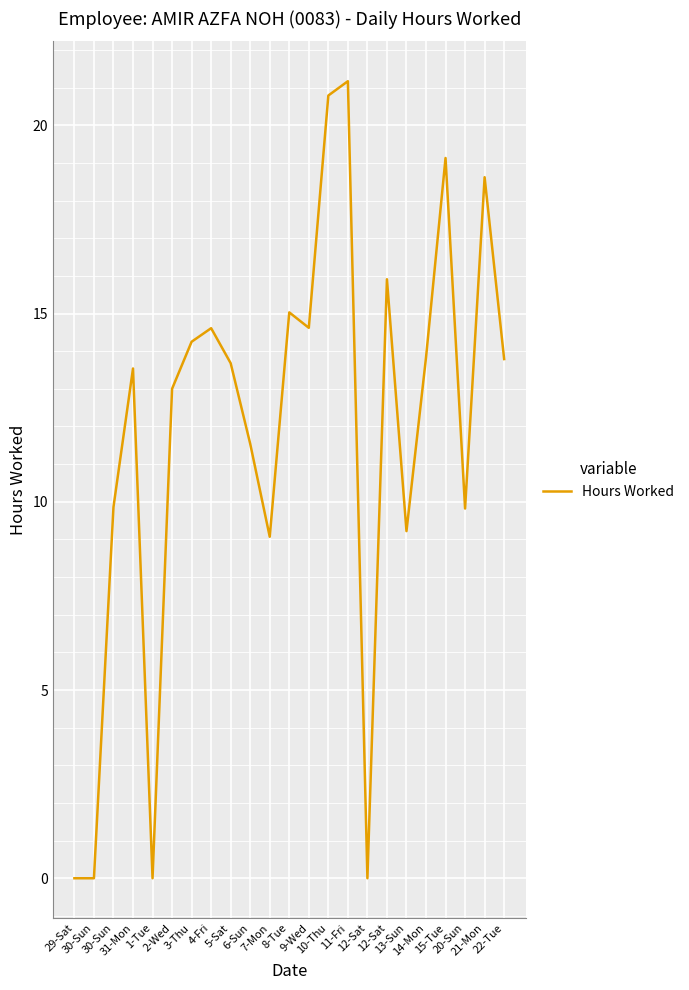

Does the chart display data point markers on the line(s)?

No